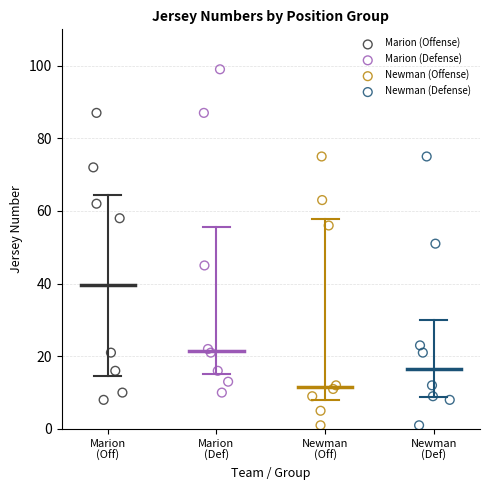

Which series has the largest Y range (max minus min)?

Marion (Defense)